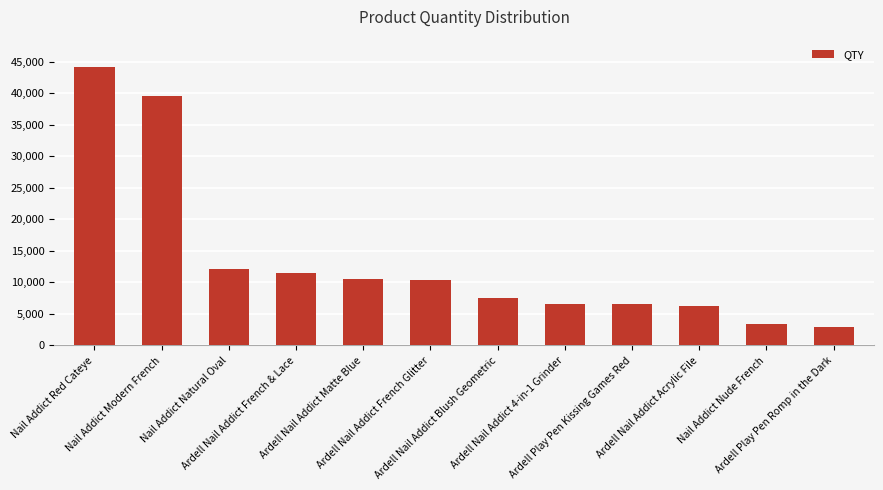

How many distinct data groups are displayed?

1